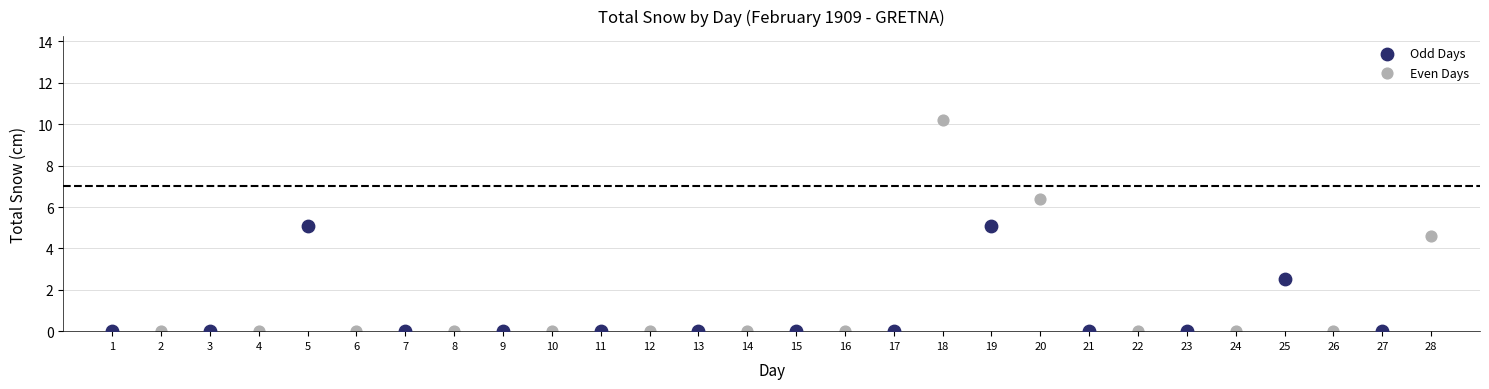

Which series contains the highest Y value?

Even Days